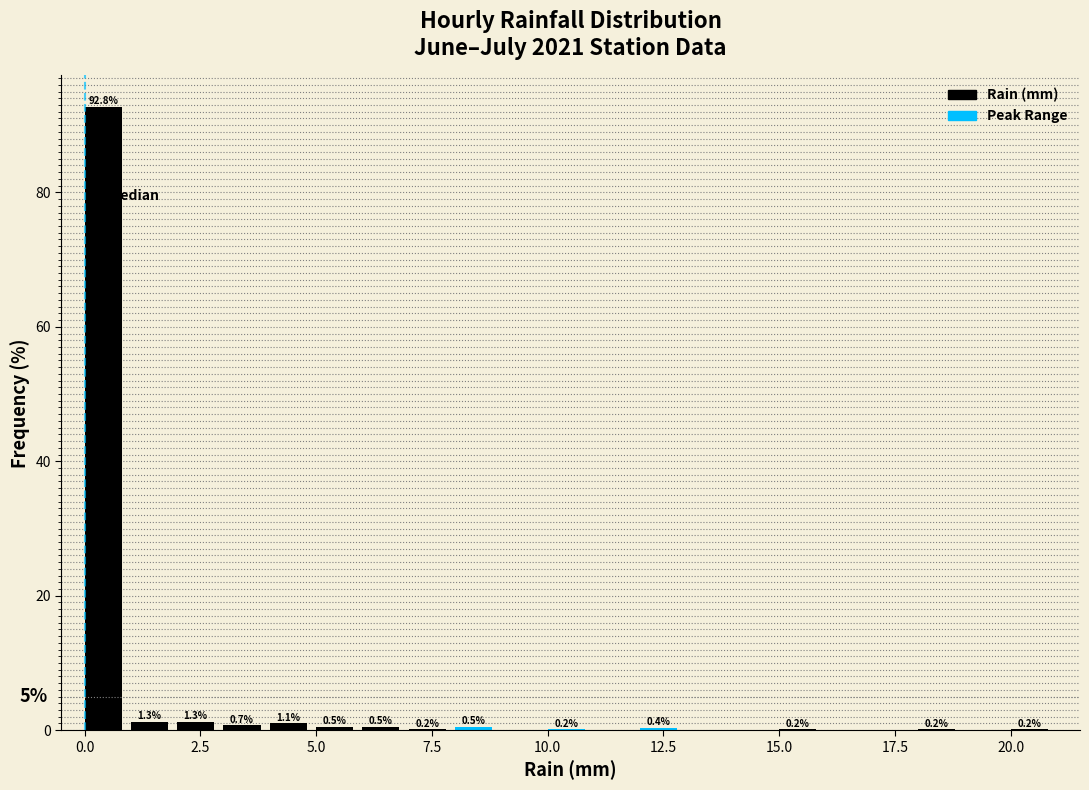

Read against the x-axis, roughly where is the centre of the tallest bar?

0.5